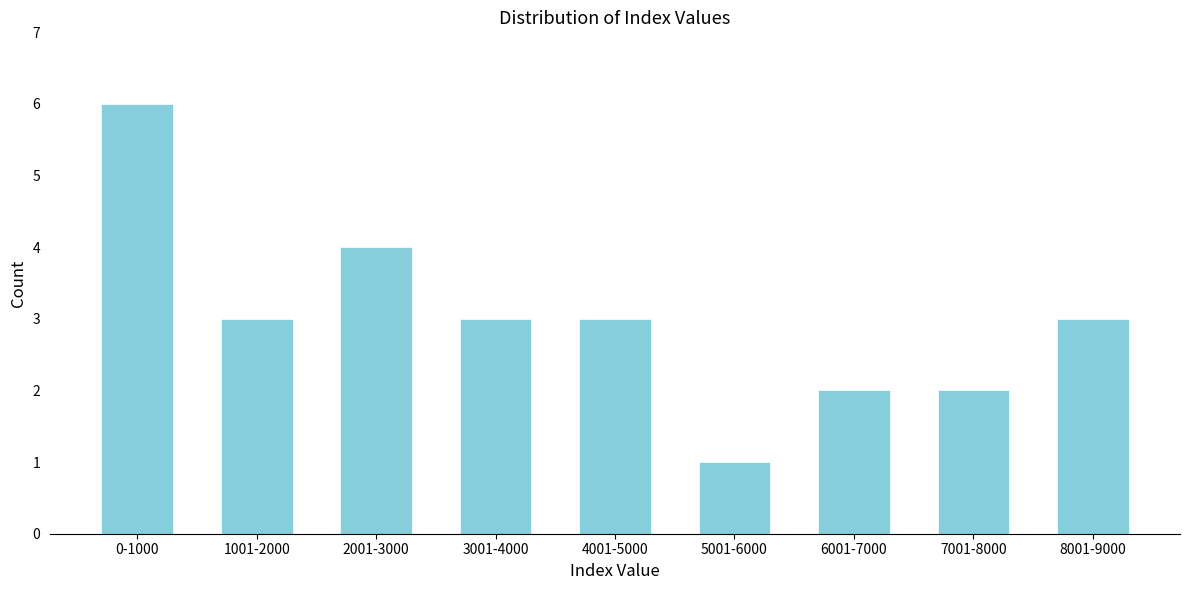

Reading left to right, extract all data points from this chart.

0-1000=6	1001-2000=3	2001-3000=4	3001-4000=3	4001-5000=3	5001-6000=1	6001-7000=2	7001-8000=2	8001-9000=3